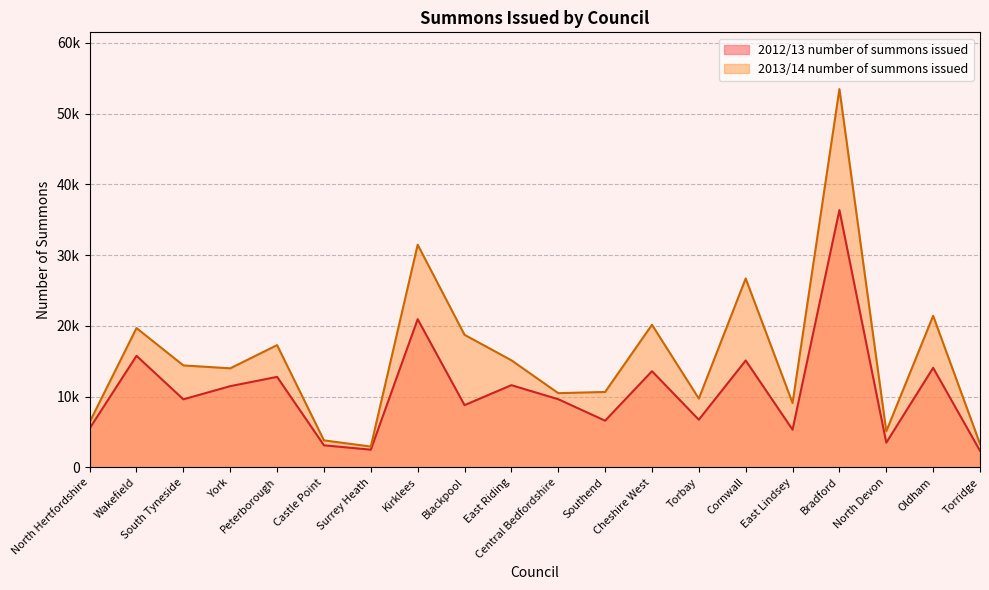

True or false: 2012/13 number of summons issued and 2013/14 number of summons issued cross at least once.

False